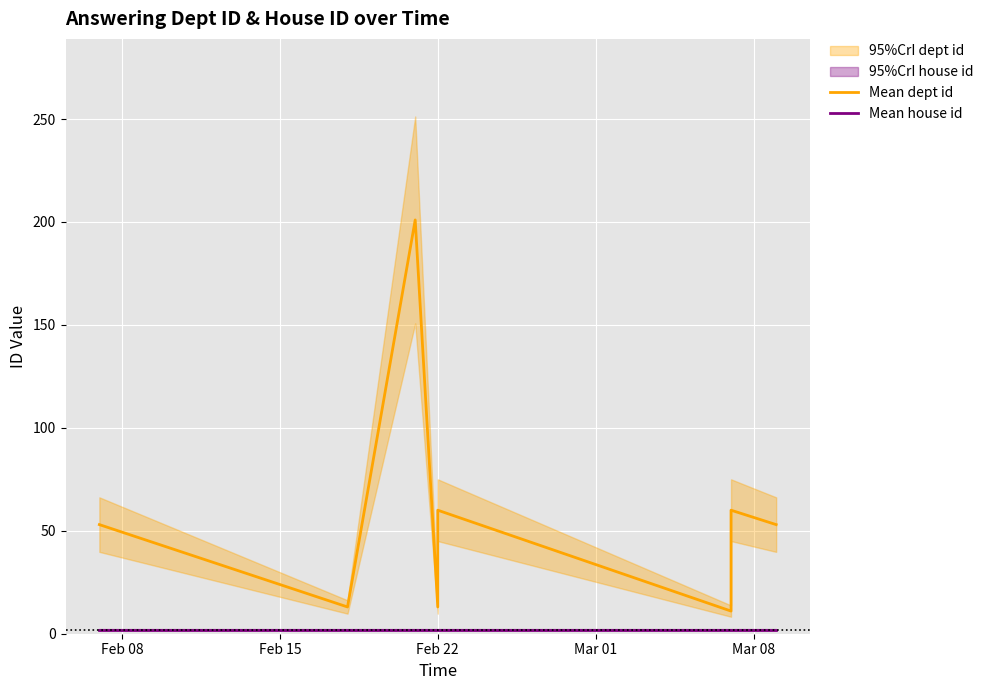

At how many categories does at least one series exceed 105?

1